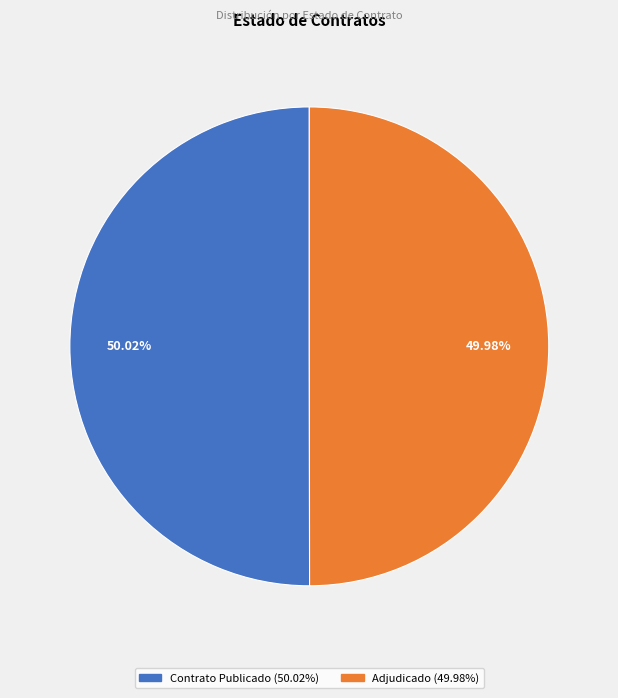

Approximately how many times larger is the value at Adjudicado compared to Contrato Publicado?

1.0